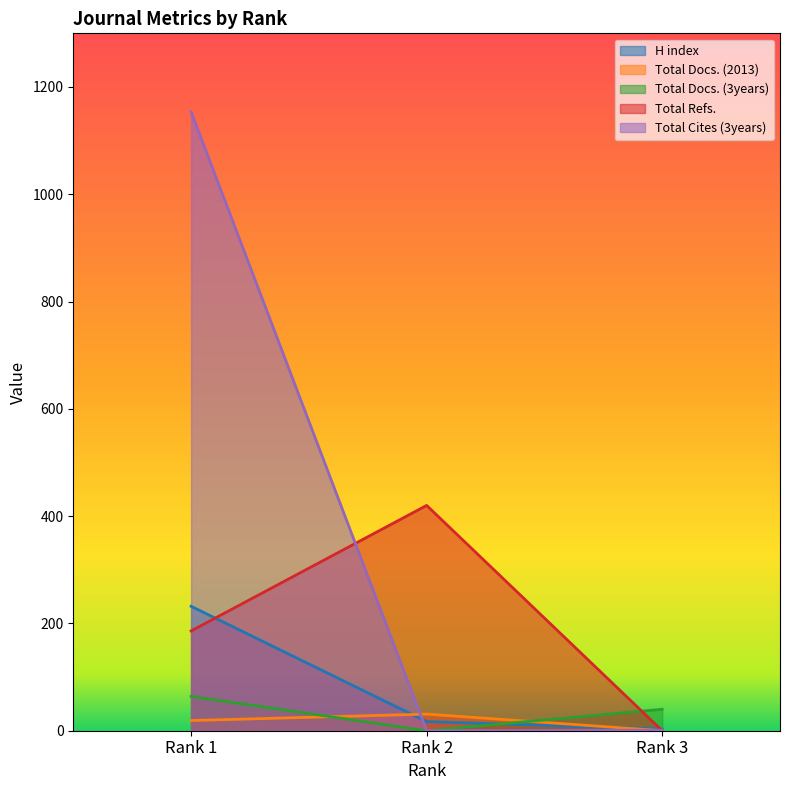

What is the sum of all Total Cites (3years) values?

1155